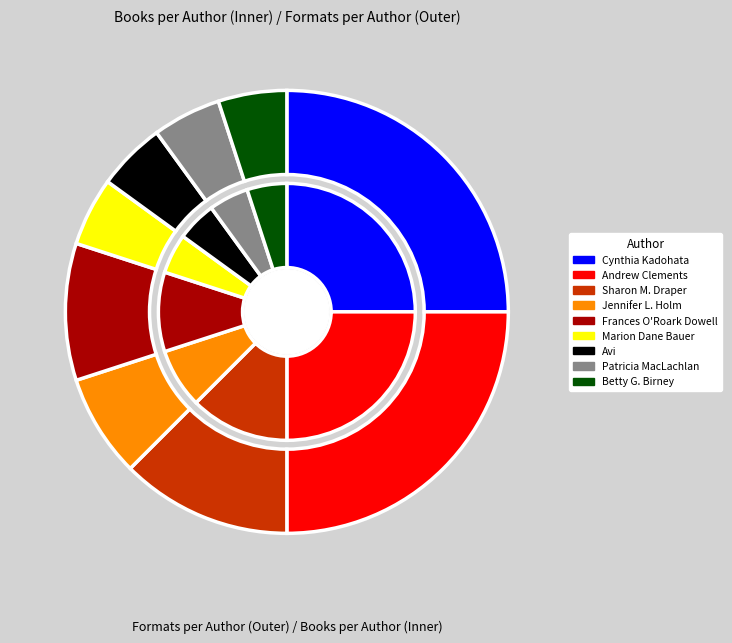

Is Betty G. Birney the majority of the pie?

No